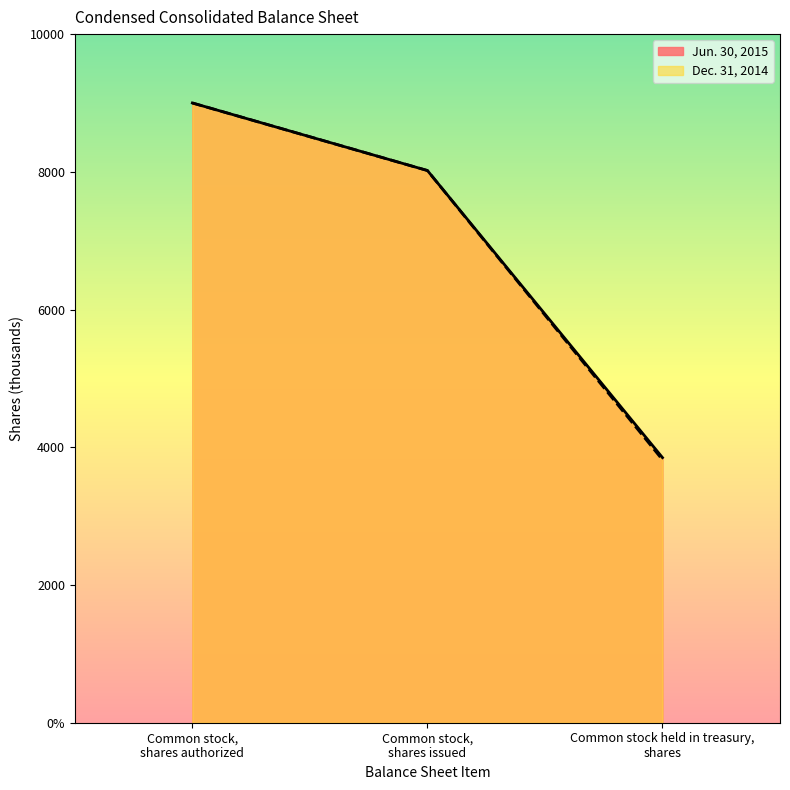

Read the Jun. 30, 2015 value at Common stock, shares authorized, to the nearest 10.

9000